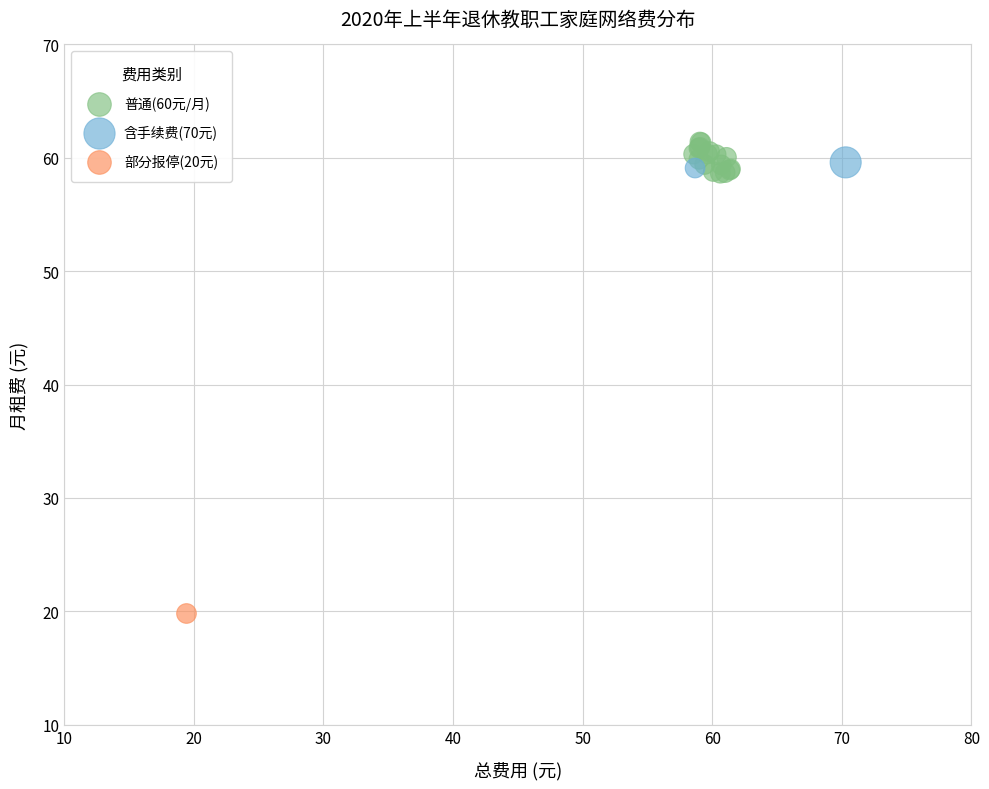

What are all the series names shown in the legend?

普通(60元/月), 含手续费(70元), 部分报停(20元)